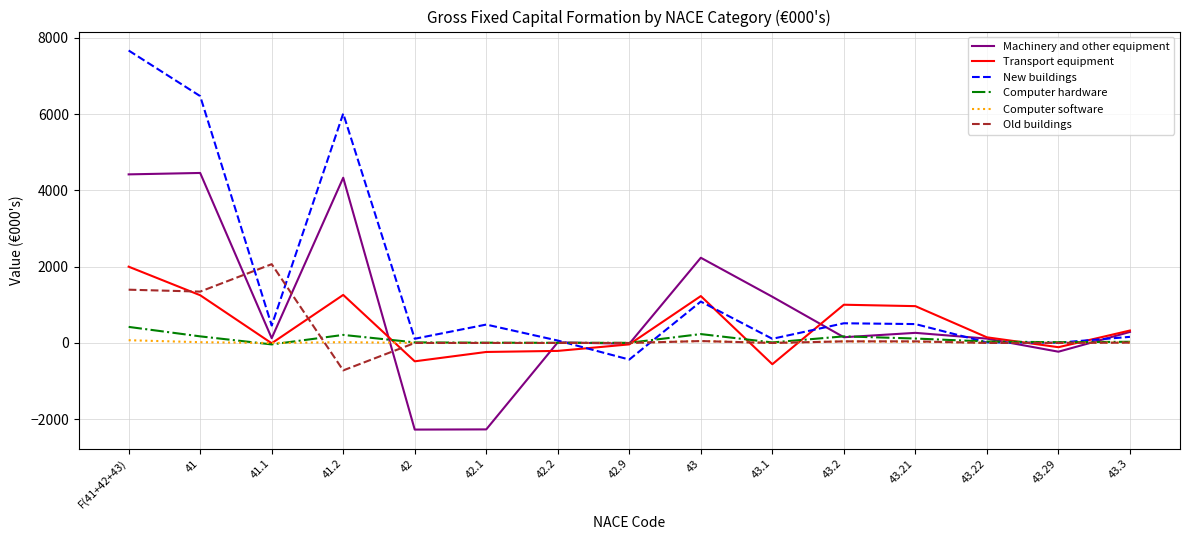

Which series has the widest spread of values?

New buildings